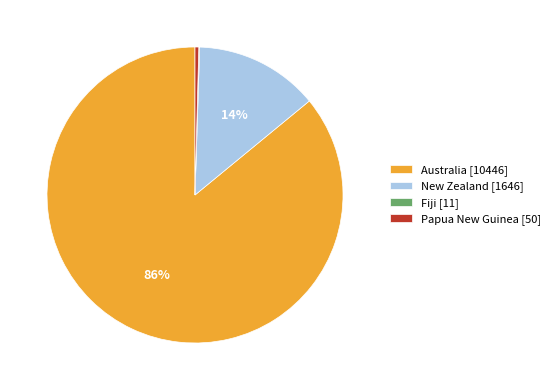

To the nearest percent, what is the difference between the Papua New Guinea [50] and Australia [10446] slice percentages?

86%